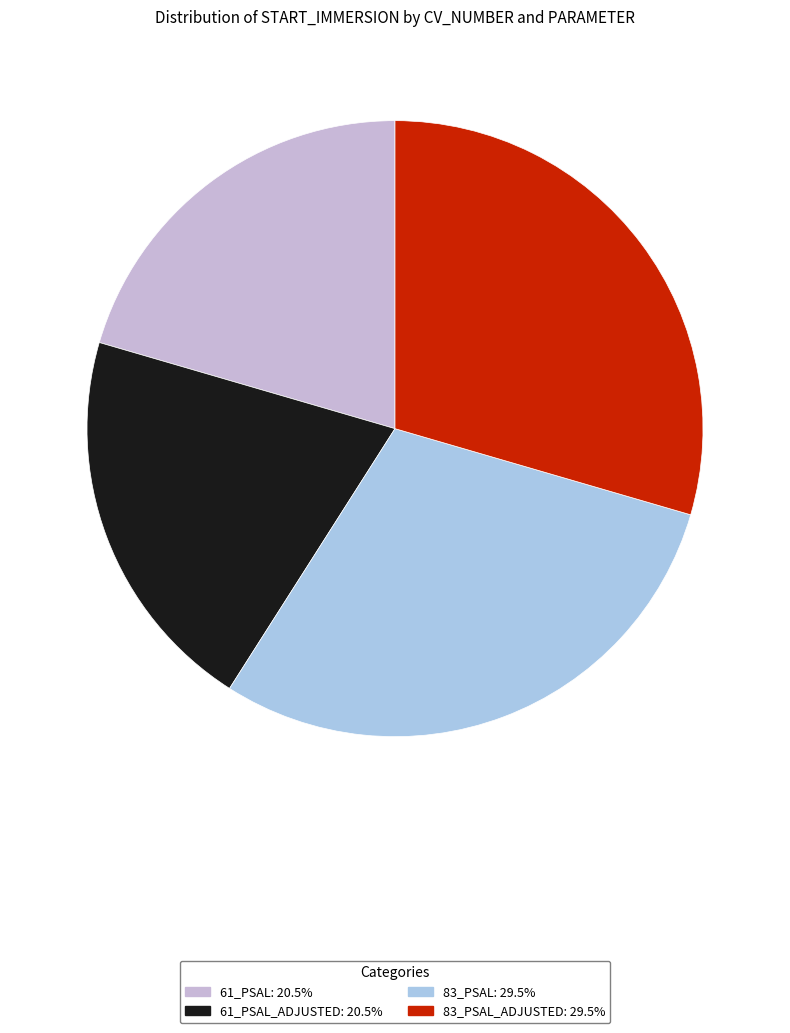

How many slices are in this pie chart?

4